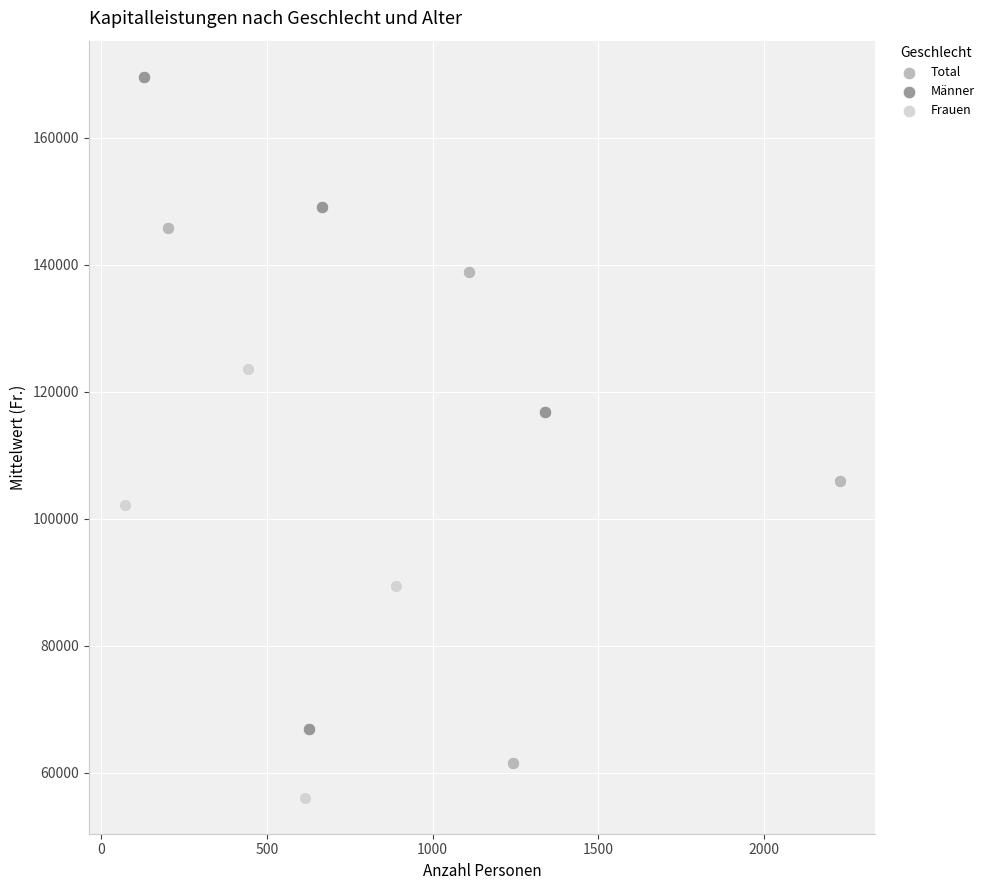

What are all the series names shown in the legend?

Total, Männer, Frauen